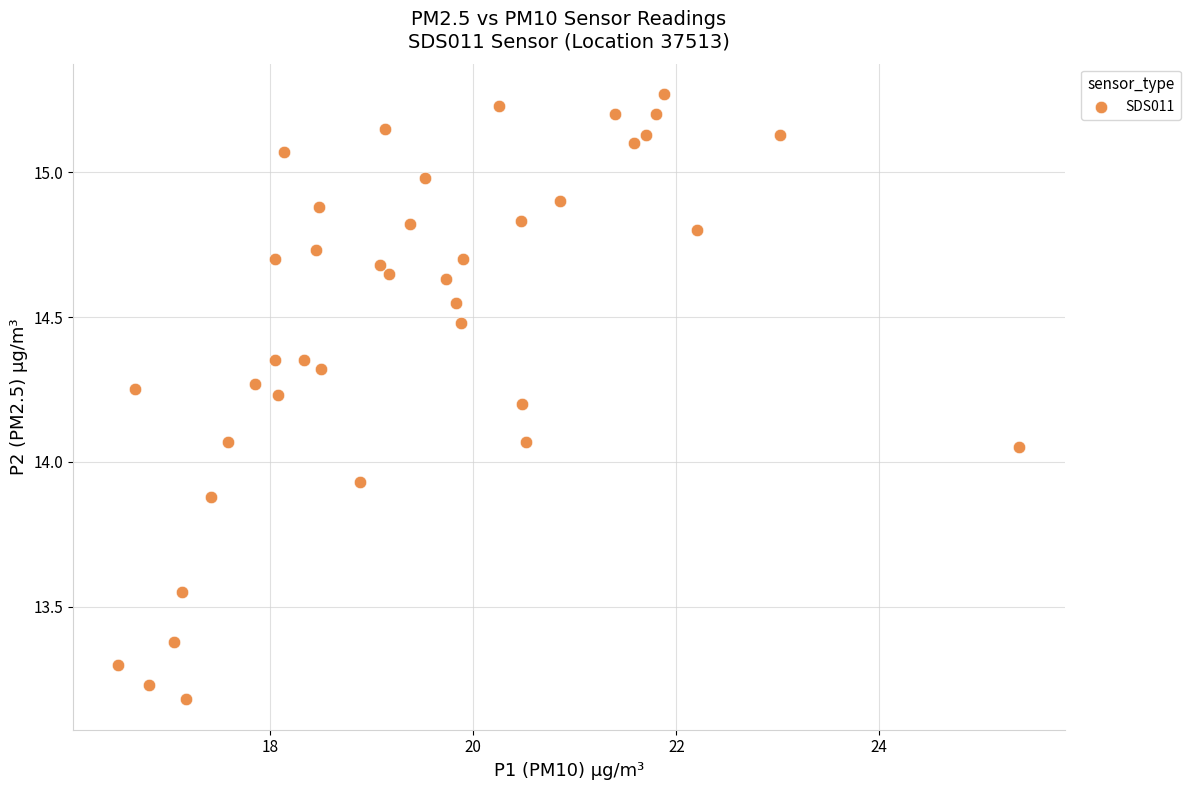

What is the range of X values (max minus min)?

8.9